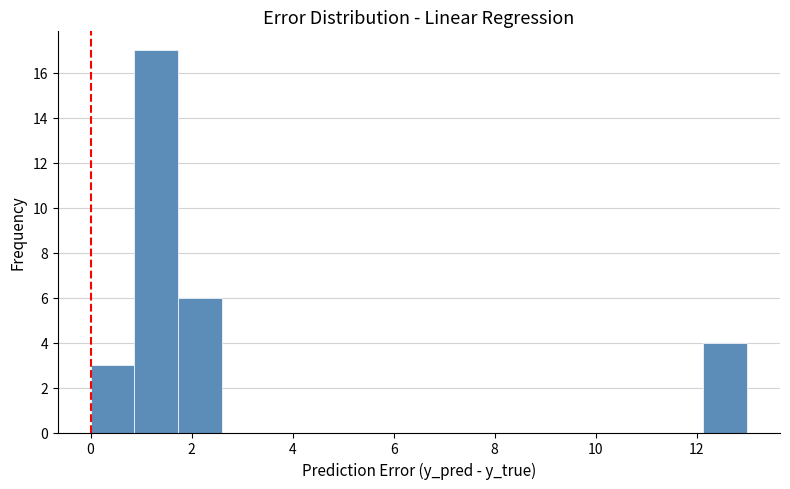

Reading left to right, transcribe this chart: for each bar, give the range it covers on the x-axis and its height. Neither the bar edges nor the heights are printed on the chart, so give them approximately, as read against the axes.

0.0 to 0.8: 3
0.8 to 1.8: 17
1.8 to 2.6: 6
2.6 to 3.4: 0
3.4 to 4.4: 0
4.4 to 5.2: 0
5.2 to 6.0: 0
6.0 to 7.0: 0
7.0 to 7.8: 0
7.8 to 8.6: 0
8.6 to 9.6: 0
9.6 to 10.4: 0
10.4 to 11.2: 0
11.2 to 12.2: 0
12.2 to 13.0: 4